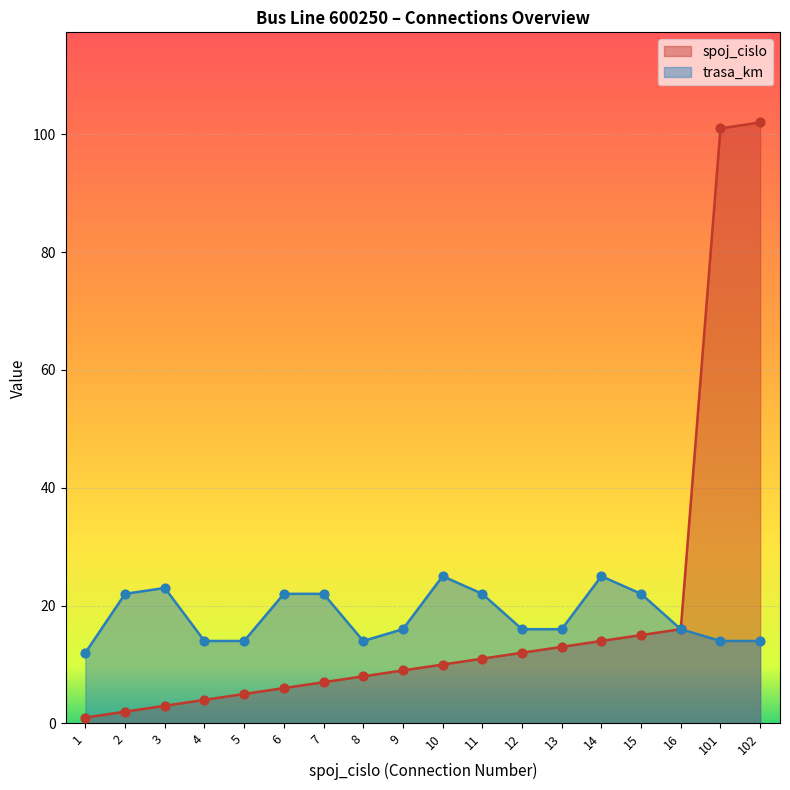

What are all the series names shown in the legend?

spoj_cislo, trasa_km